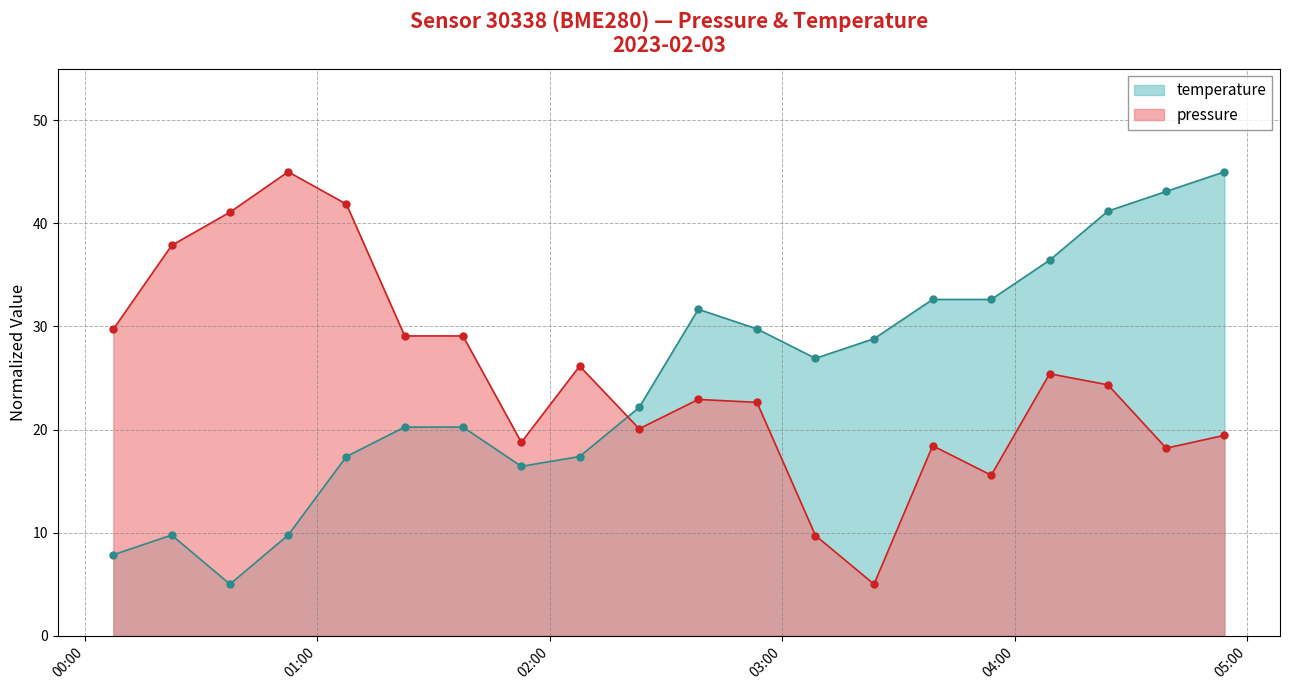

How many lines are shown in the chart?

2